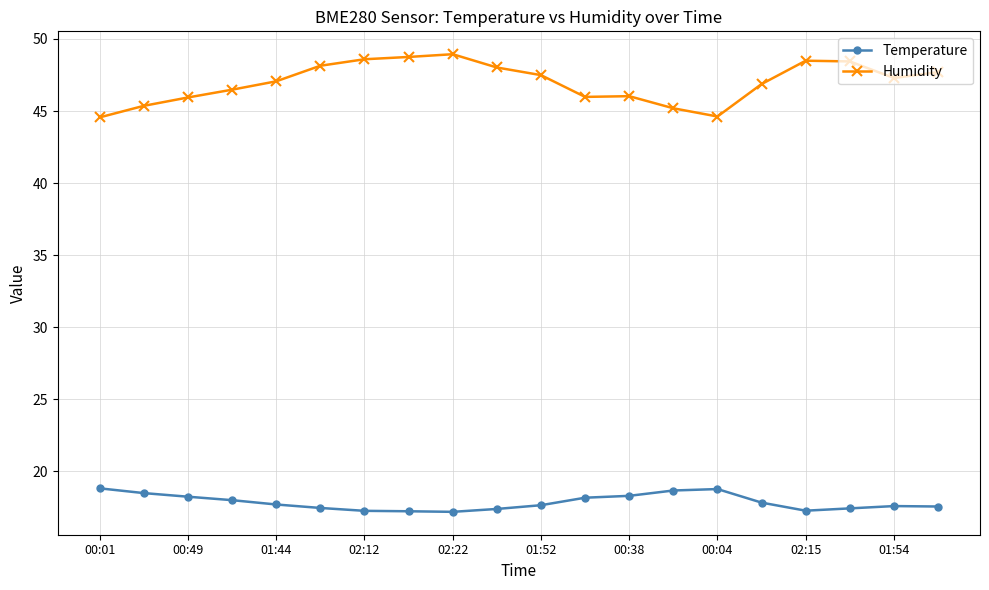

True or false: Temperature has more than 0 points higher than both neighbors.

True